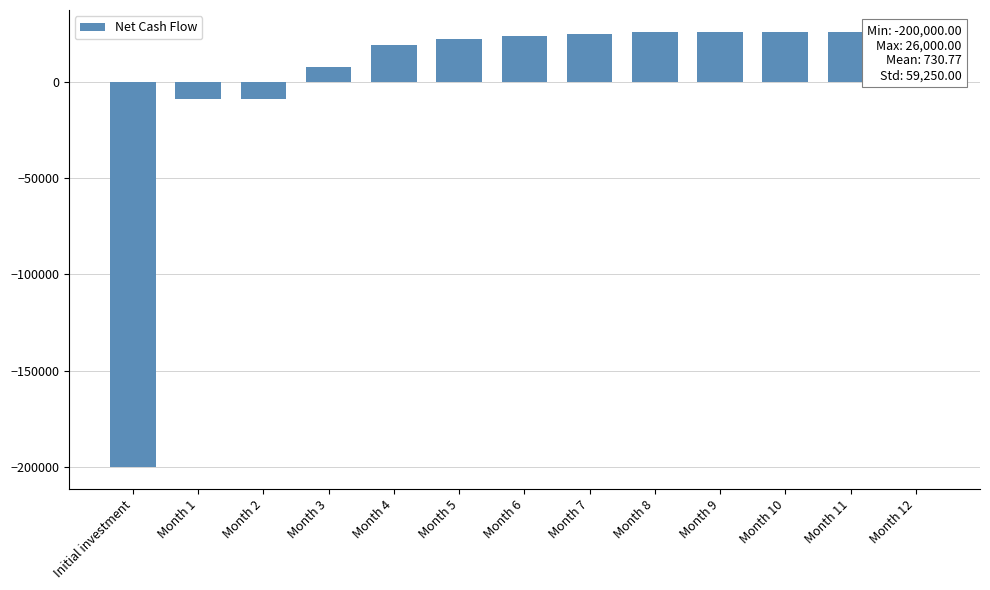

What is the difference between the second highest and second lowest values?

35000